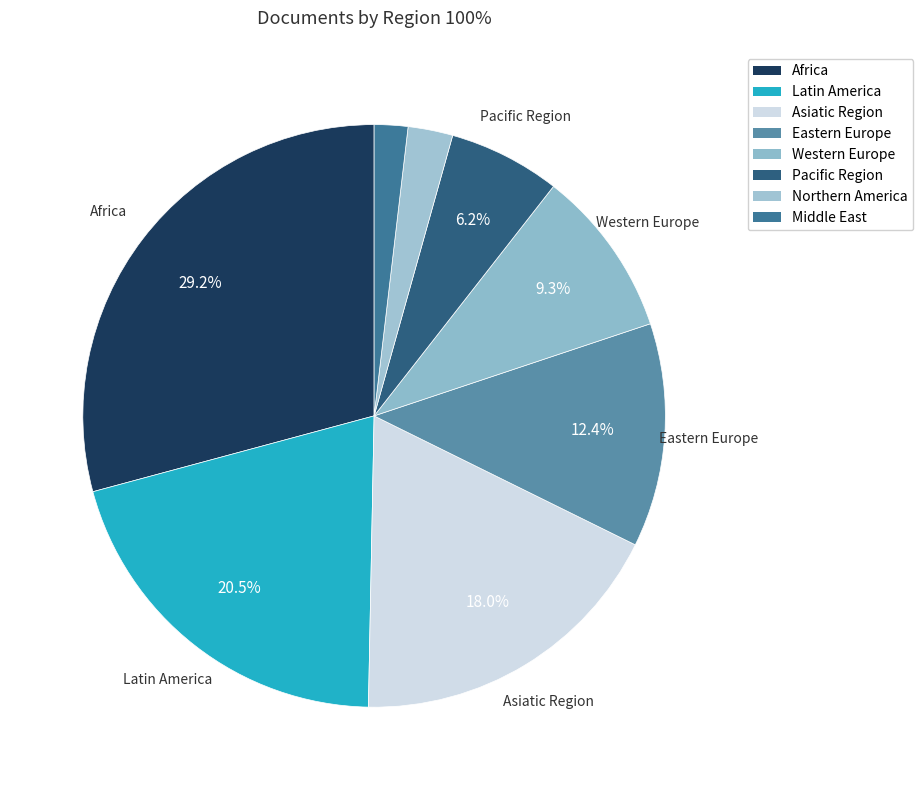

Is Middle East the majority of the pie?

No